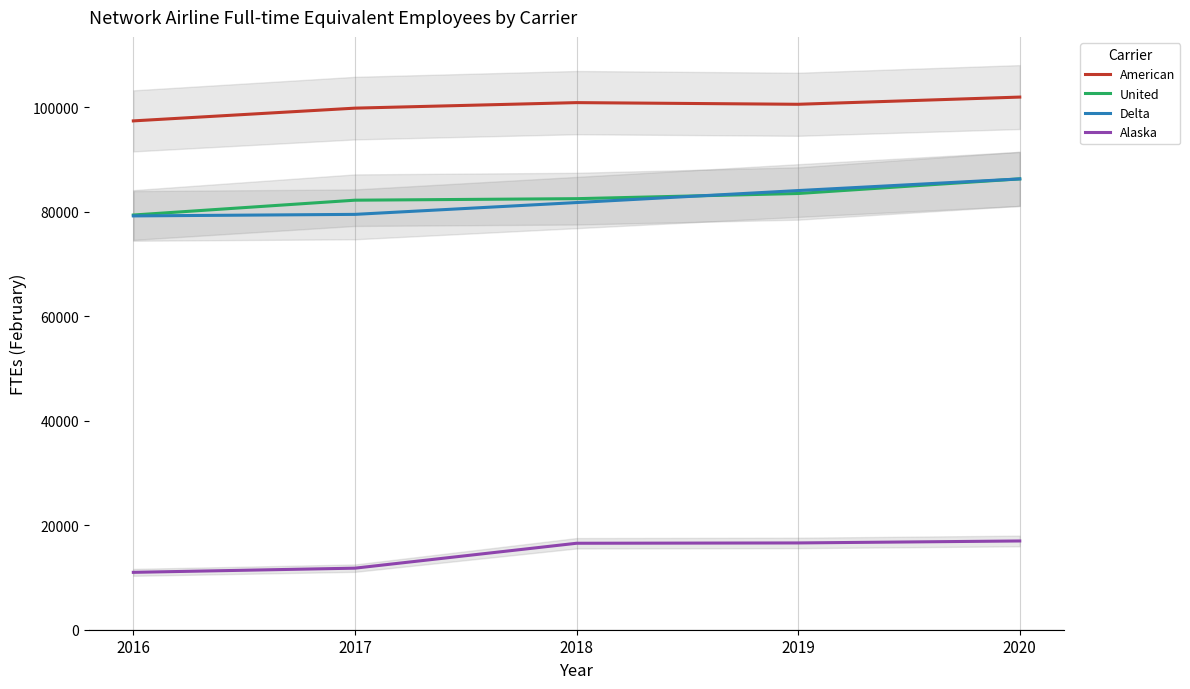

What is the value of the Alaska point at the 5th from the left?

16991